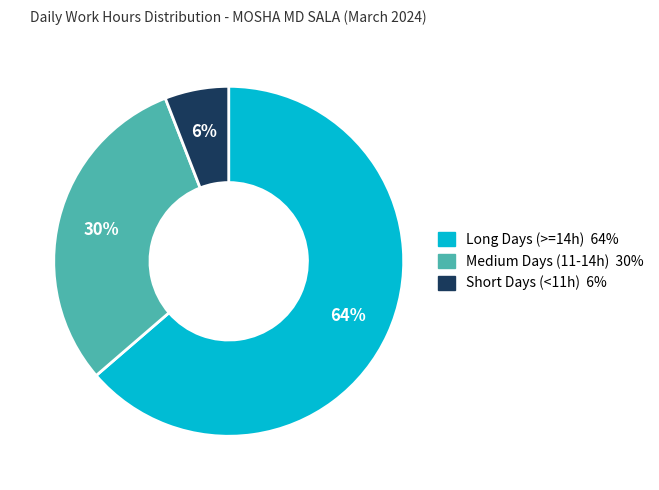

To the nearest percent, what is the difference between the largest and smallest slice percentages?

58%